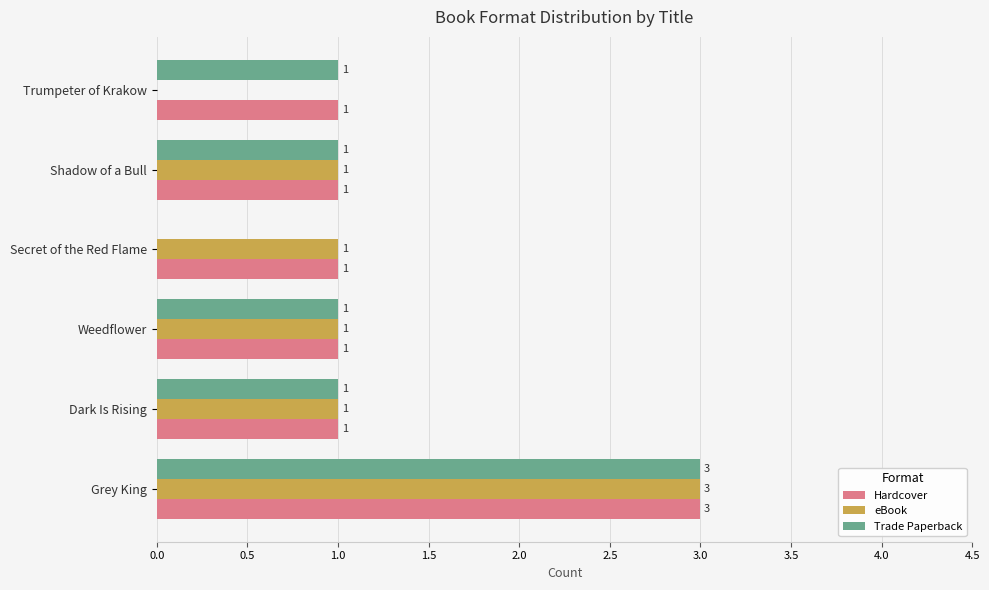

What is the sum of all eBook values?

7